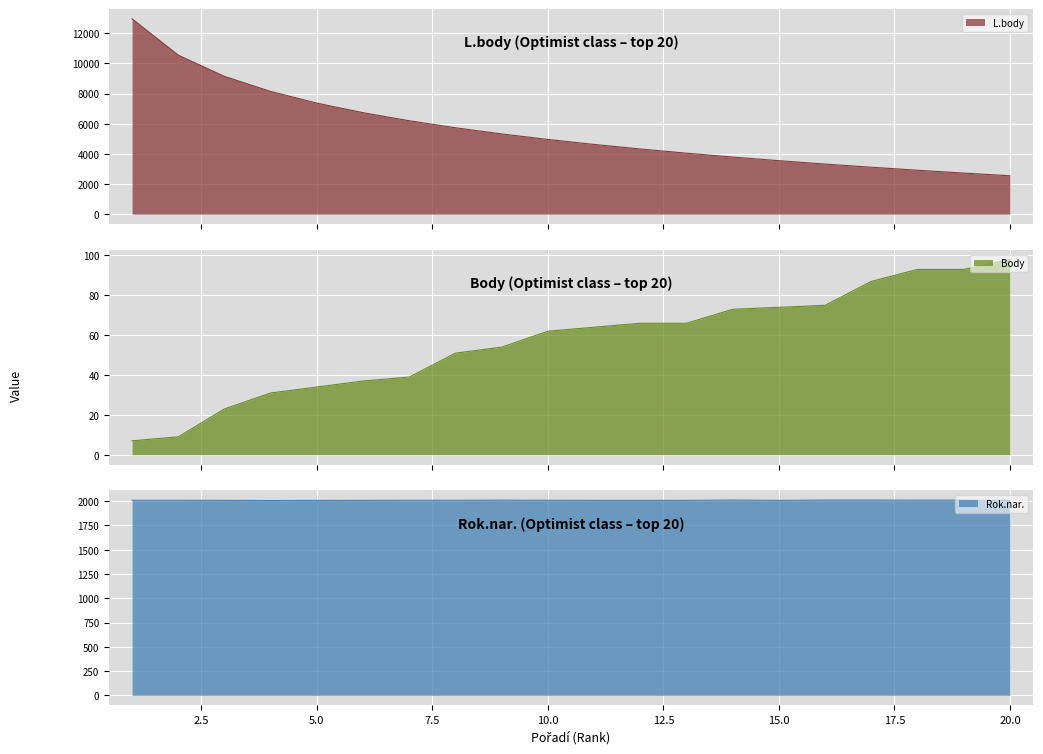

What is the highest value of the Body series?

98